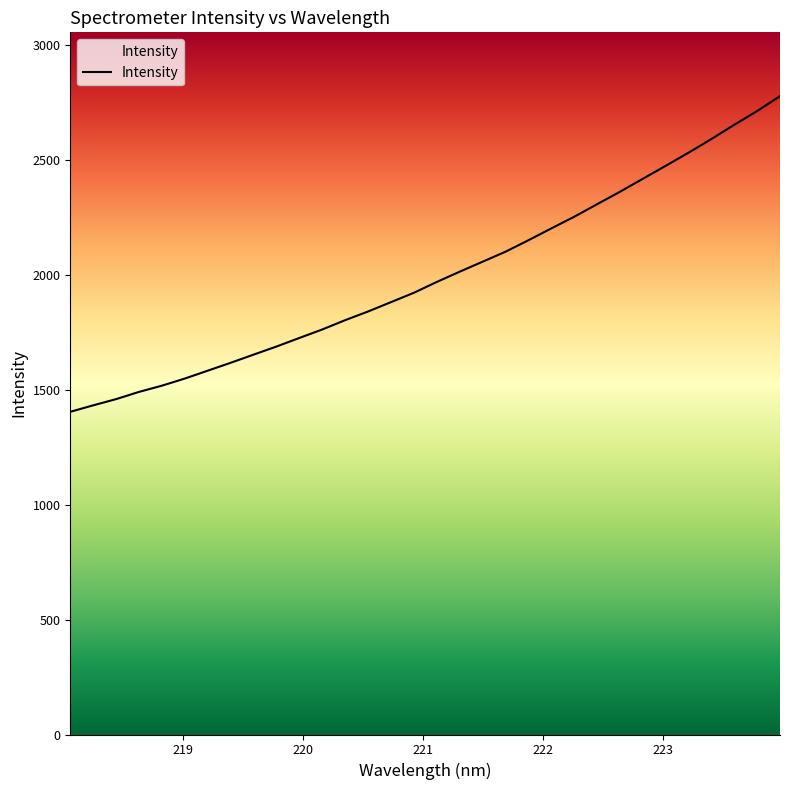

How many values exceed 1968?

16